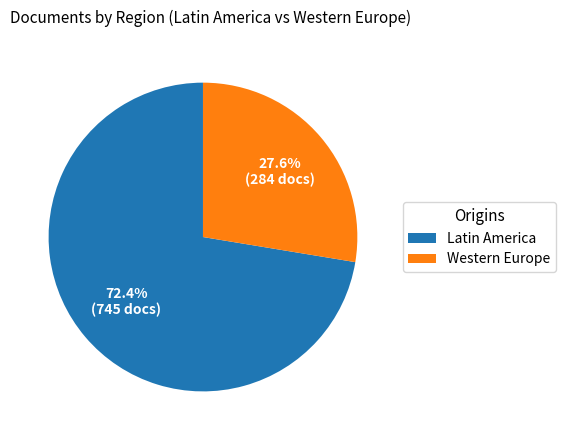

To the nearest percent, what is the average slice percentage?

50%